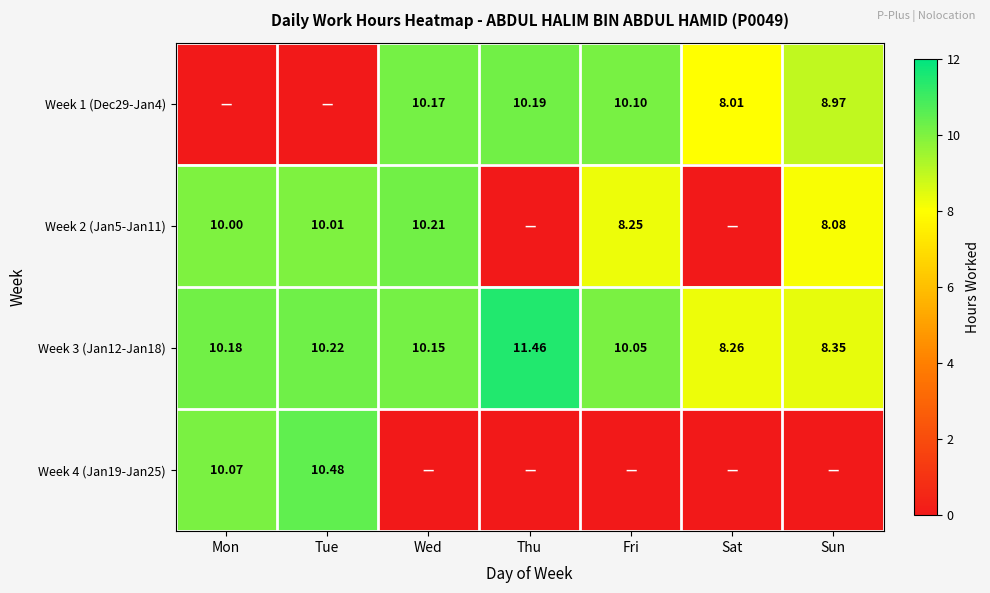

The Week 3 (Jan12-Jan18) series shows 6.2 at Tue. True or false?

False